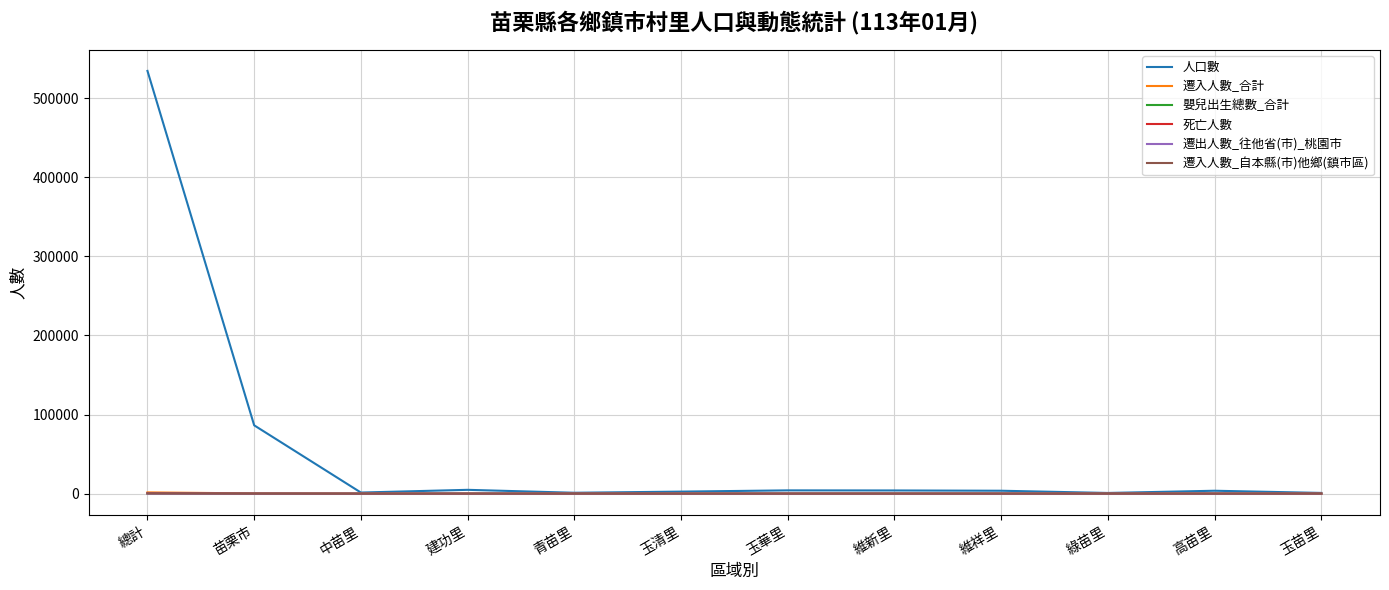

What position from the right is 玉苗里?

1